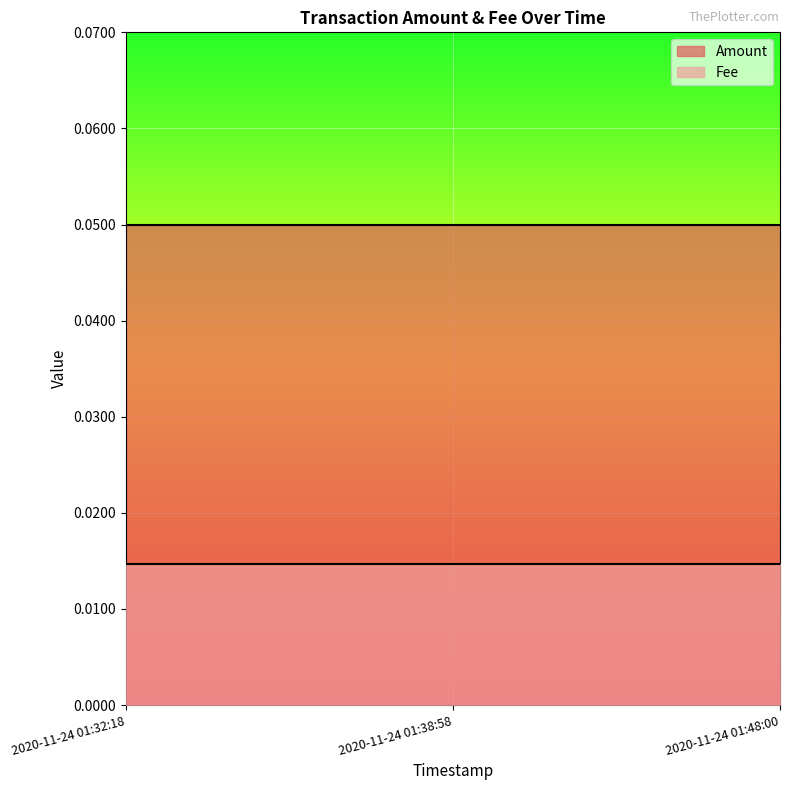

Which category has the lowest value in the Fee series?

2020-11-24 01:32:18